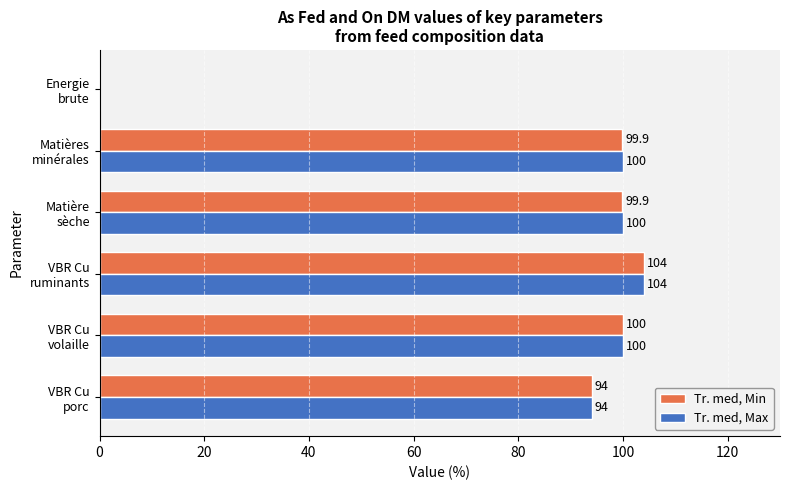

What are all the series names shown in the legend?

Tr. med, Min, Tr. med, Max